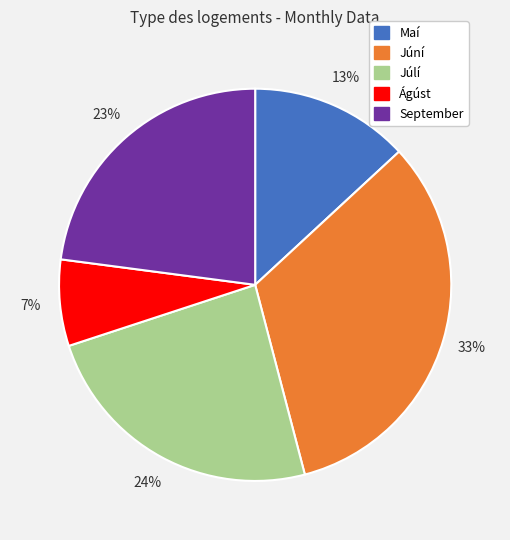

Which slice is the smallest?

Ágúst